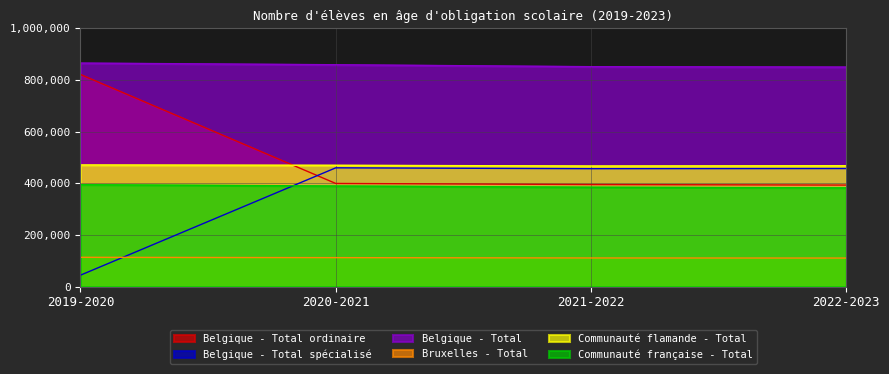

What is the value of the Communauté française - Total point at the 2nd from the left?

389233